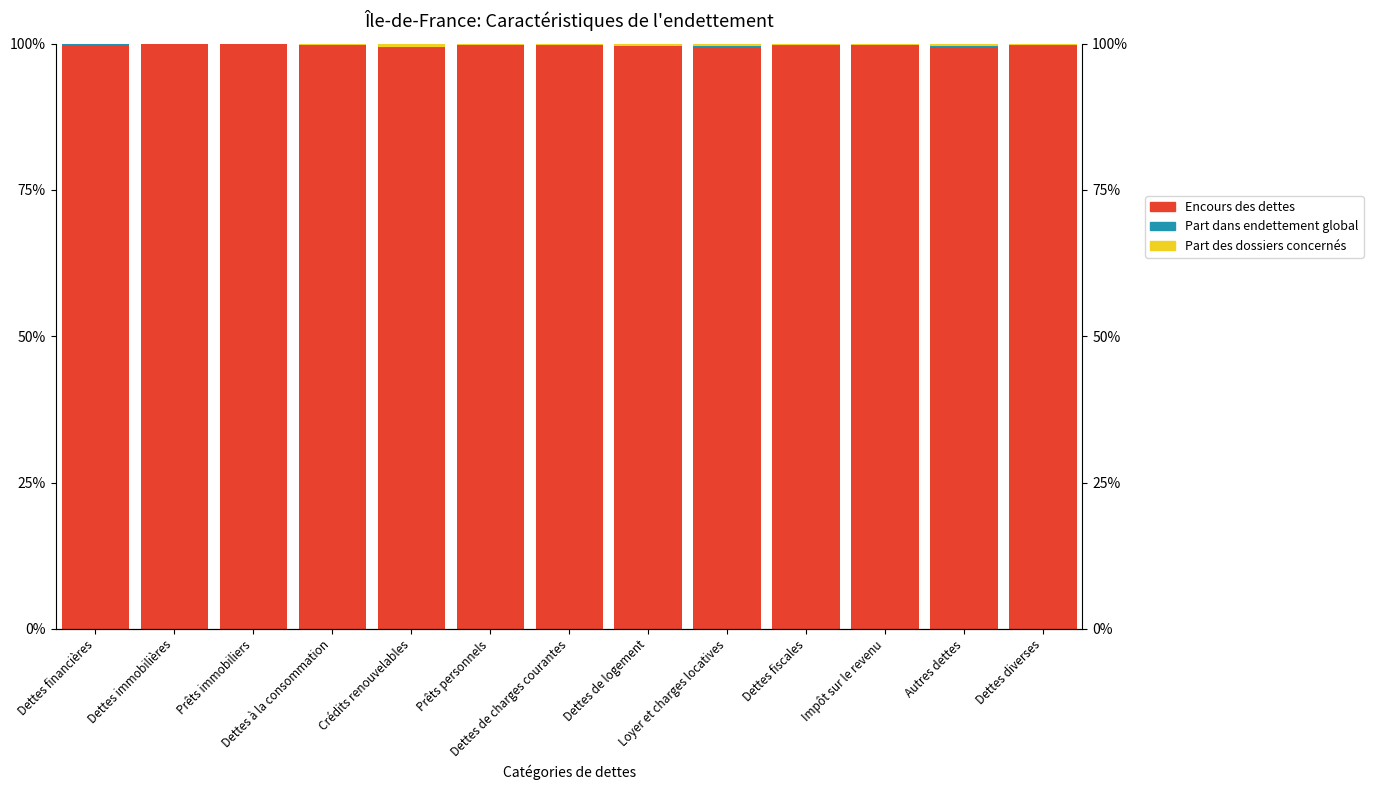

What is the sum of all Encours des dettes values?

1295.5